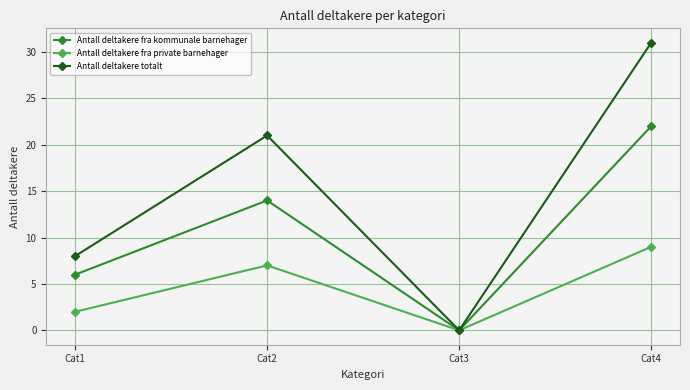

Between Cat3 and Cat4, which series saw the biggest shift?

Antall deltakere totalt